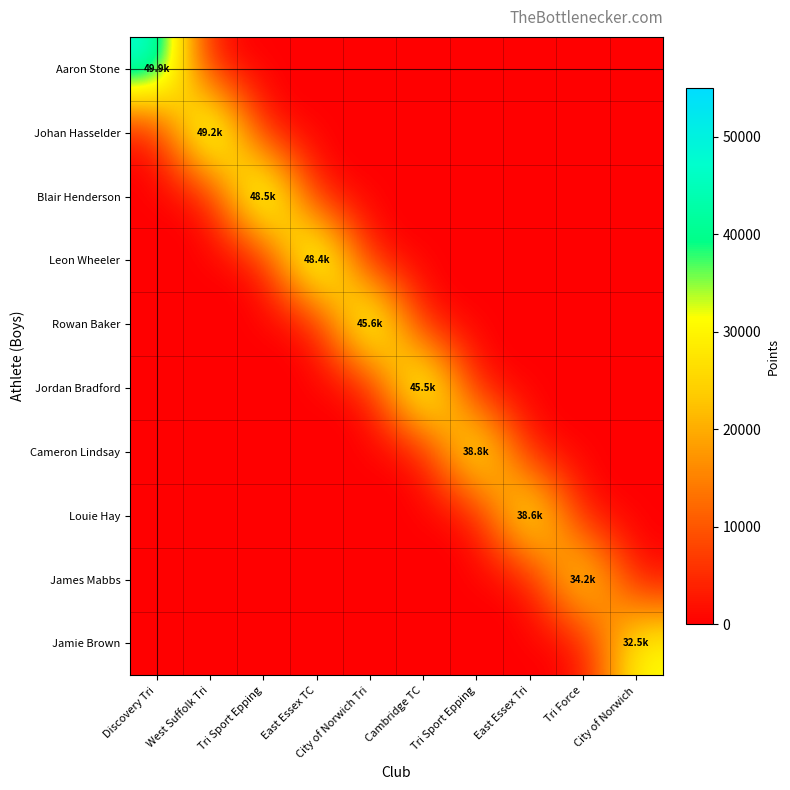

Rank the series by their maximum value, from lowest to highest.

Jamie Brown, James Mabbs, Louie Hay, Cameron Lindsay, Jordan Bradford, Rowan Baker, Leon Wheeler, Blair Henderson, Johan Hasselder, Aaron Stone